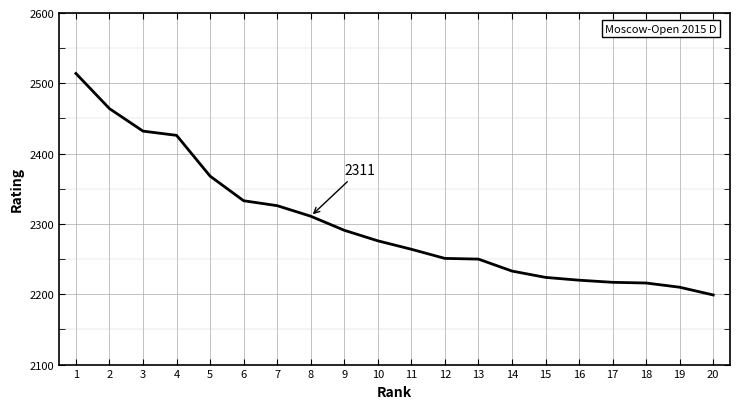

Where does the data first go above 2276?

1